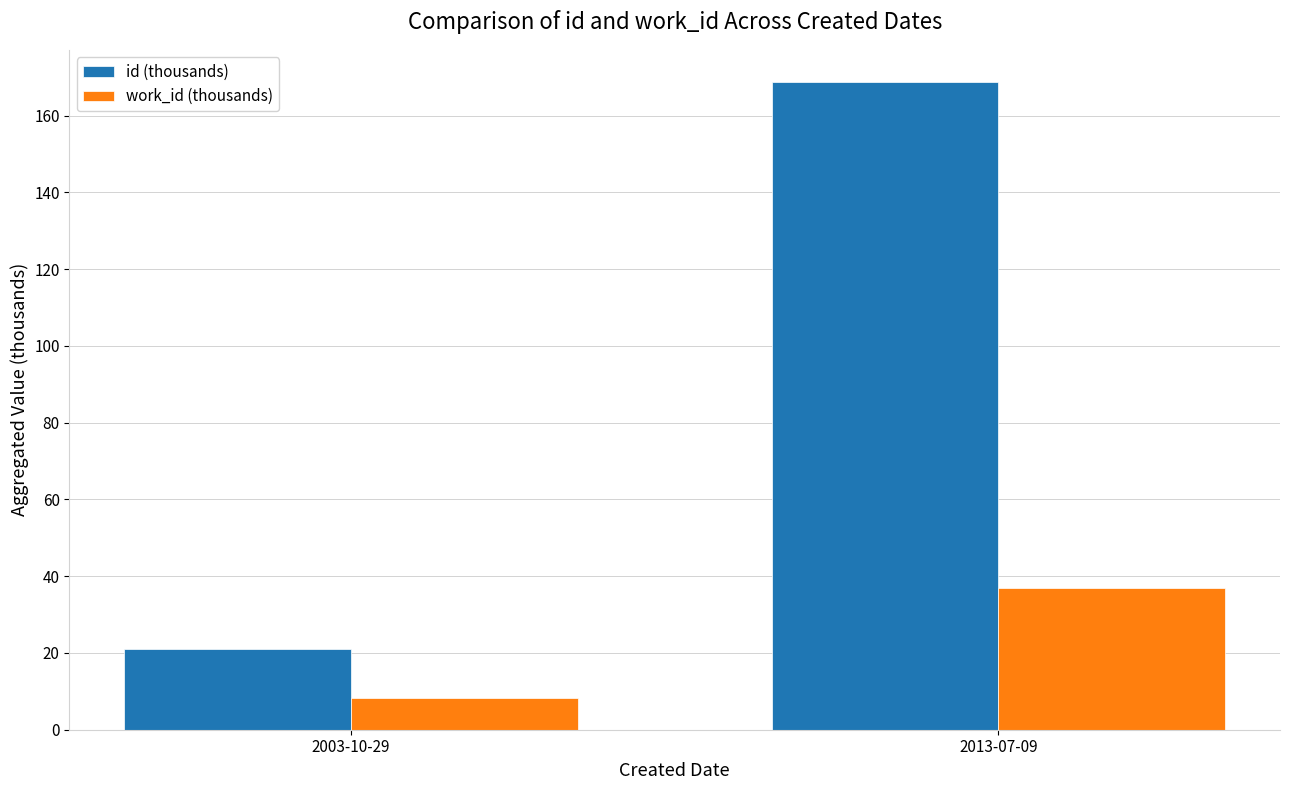

What is the sum of the work_id (thousands) values at 2003-10-29 and 2013-07-09?

45.1